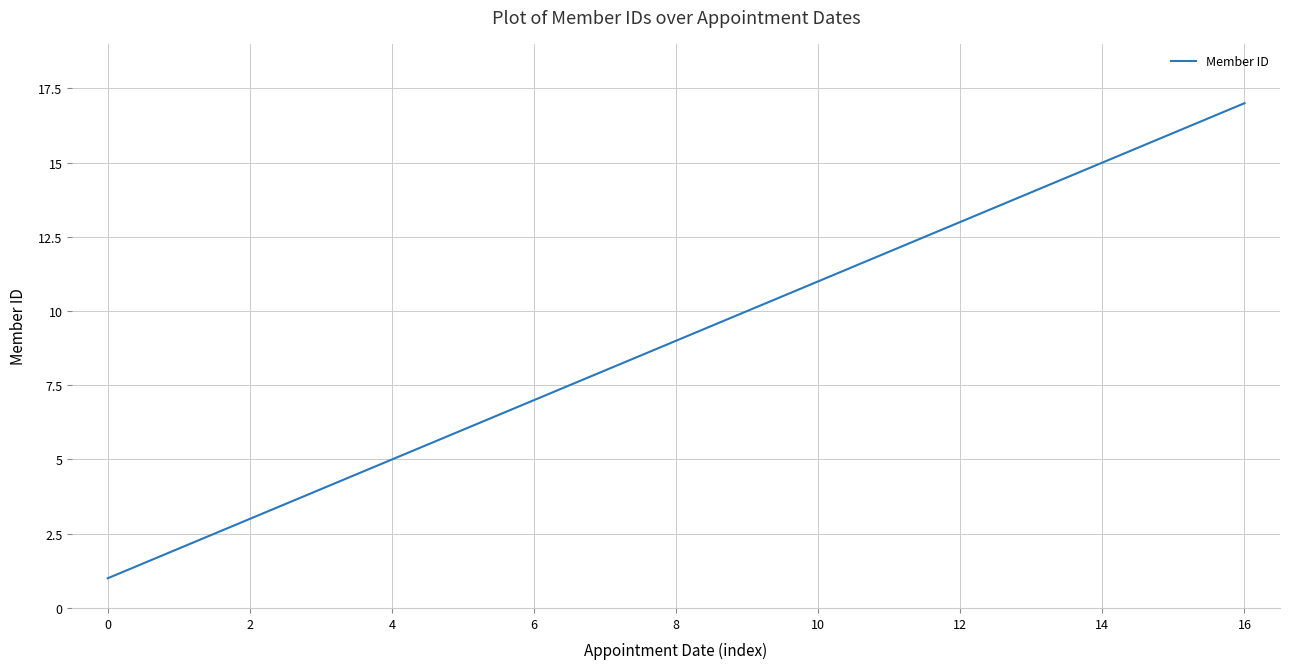

What is the greatest value displayed?

17